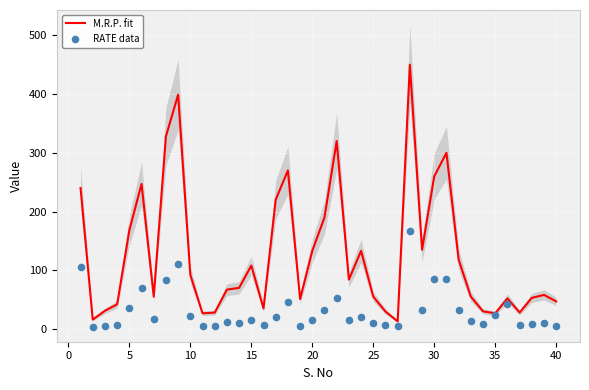

At how many categories does at least one series exceed 353?

2